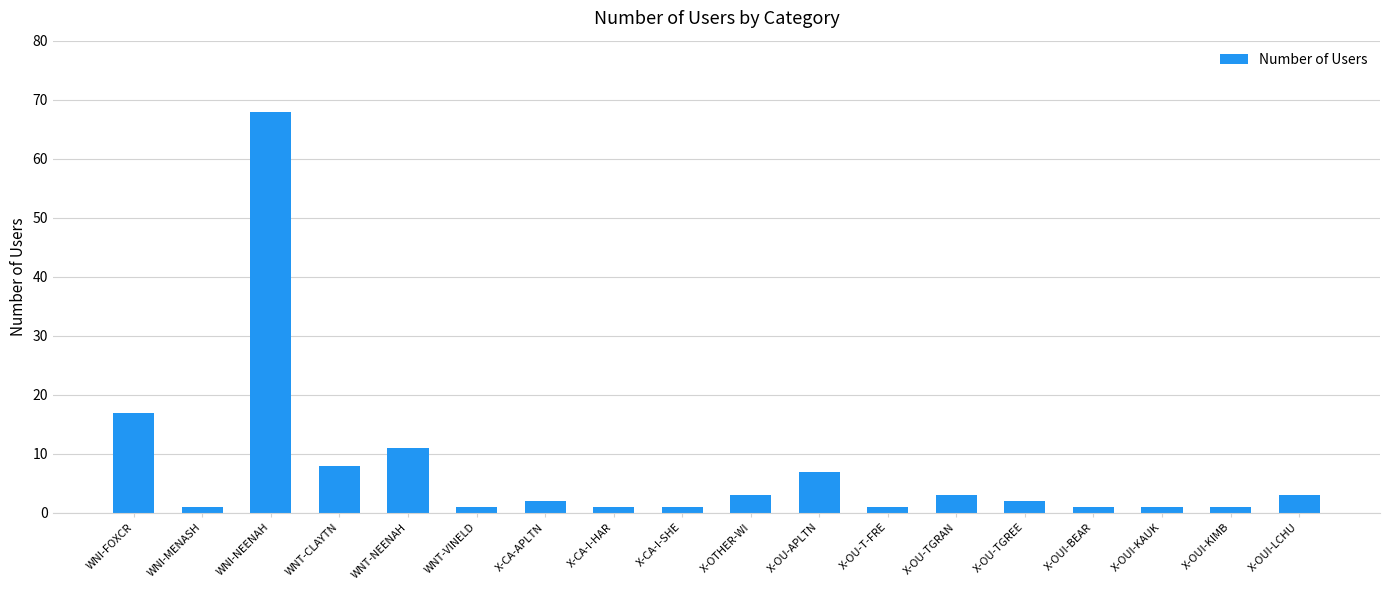

What is the difference between the maximum and second lowest values?

67